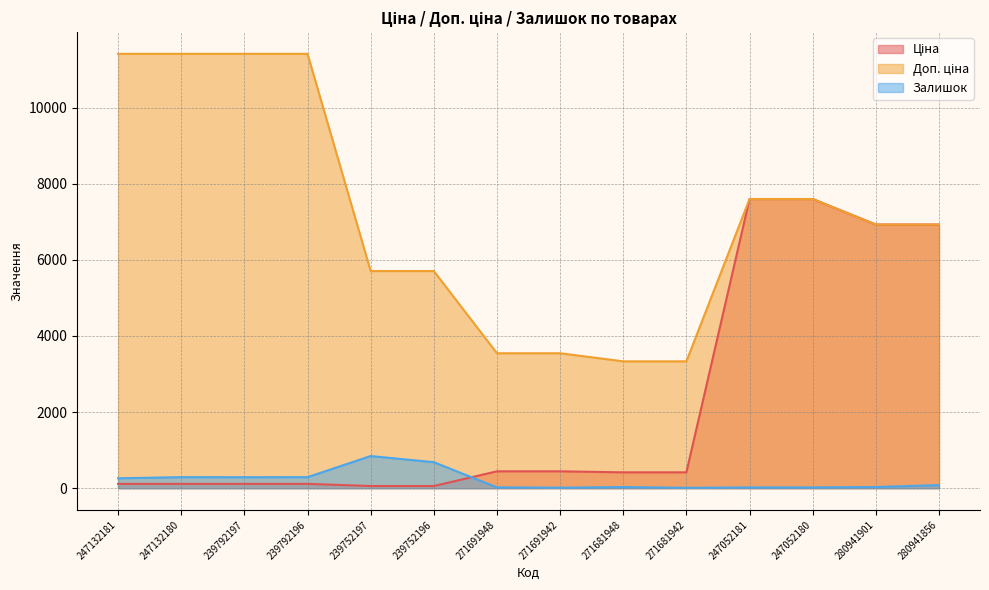

True or false: Залишок and Доп. ціна cross at least once.

False